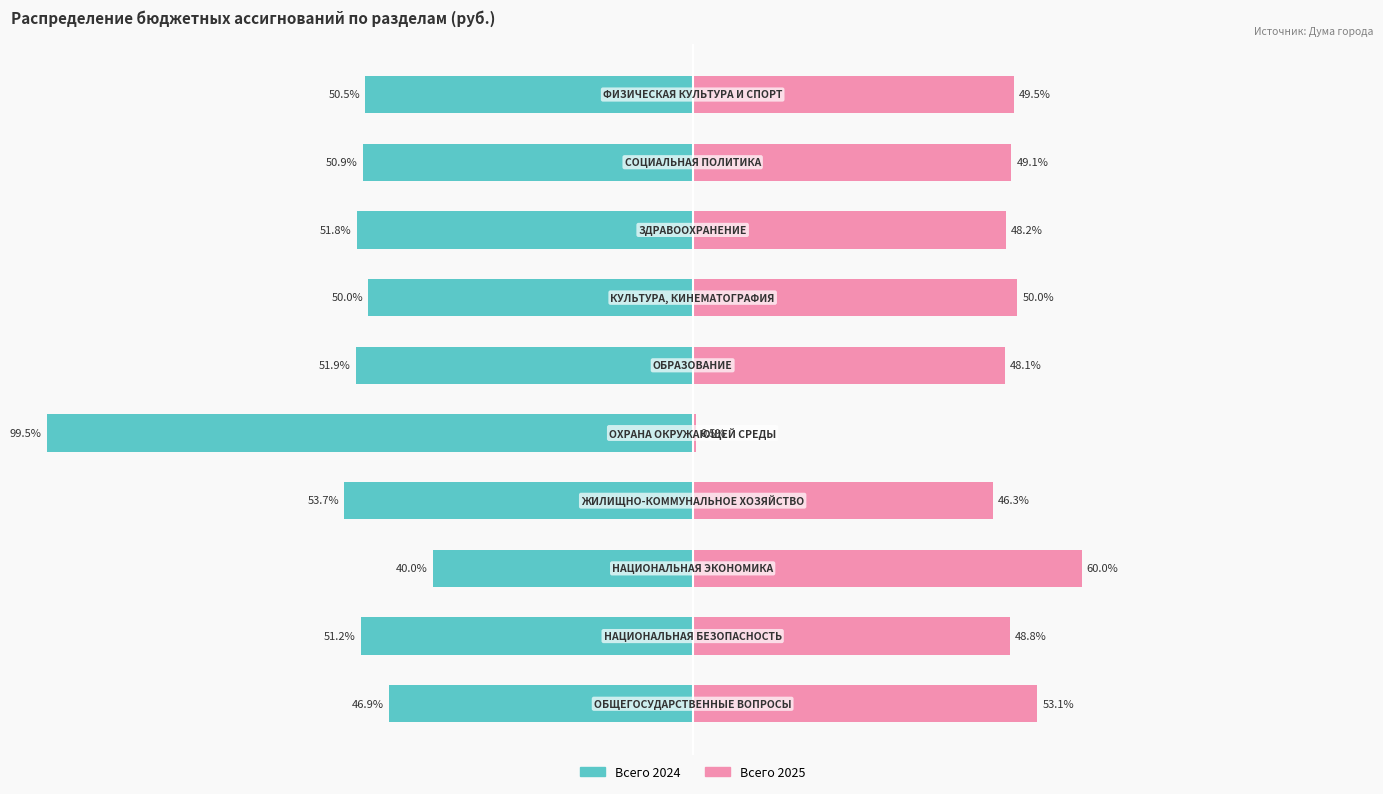

Which series has the widest spread of values?

Всего 2024